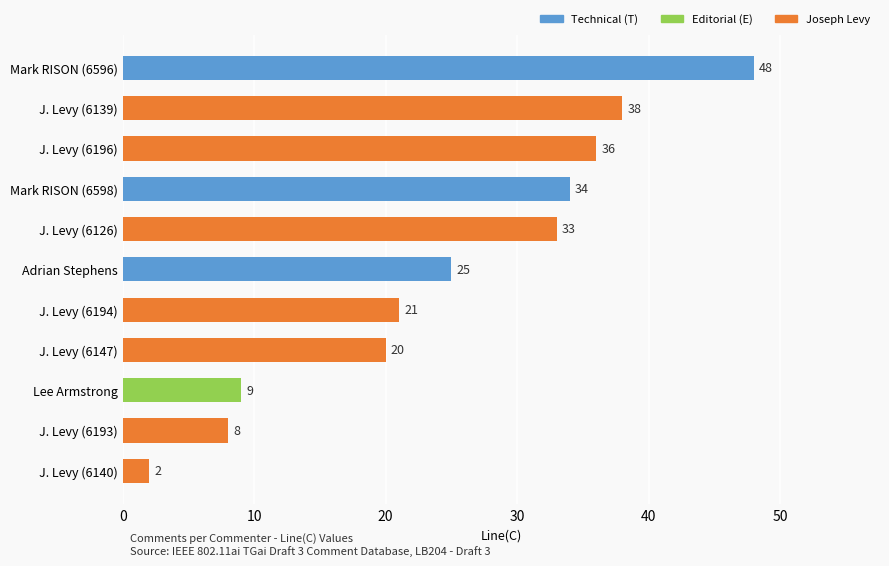

What is the sum of all values?

274